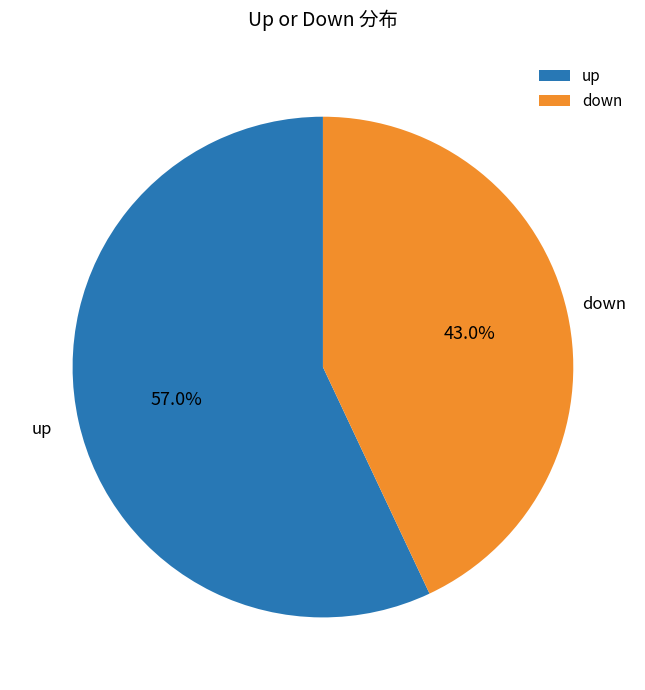

To the nearest percent, what percentage of the pie is down?

43%